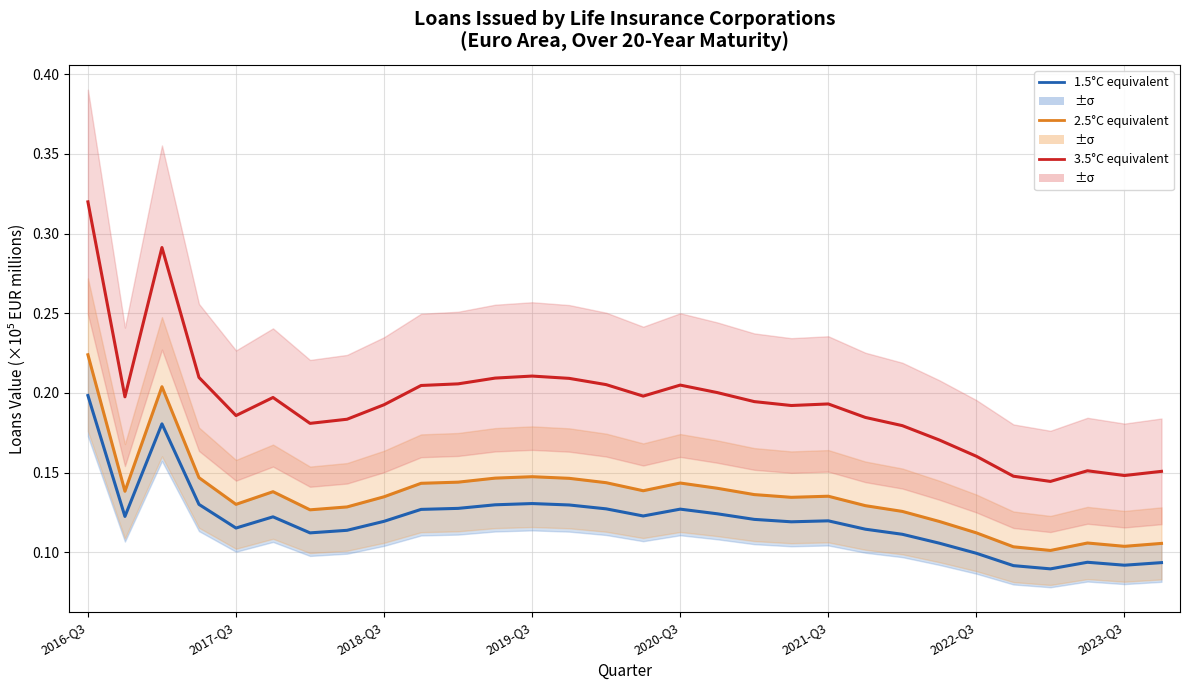

Which label corresponds to the largest value in the chart?

2016-Q3